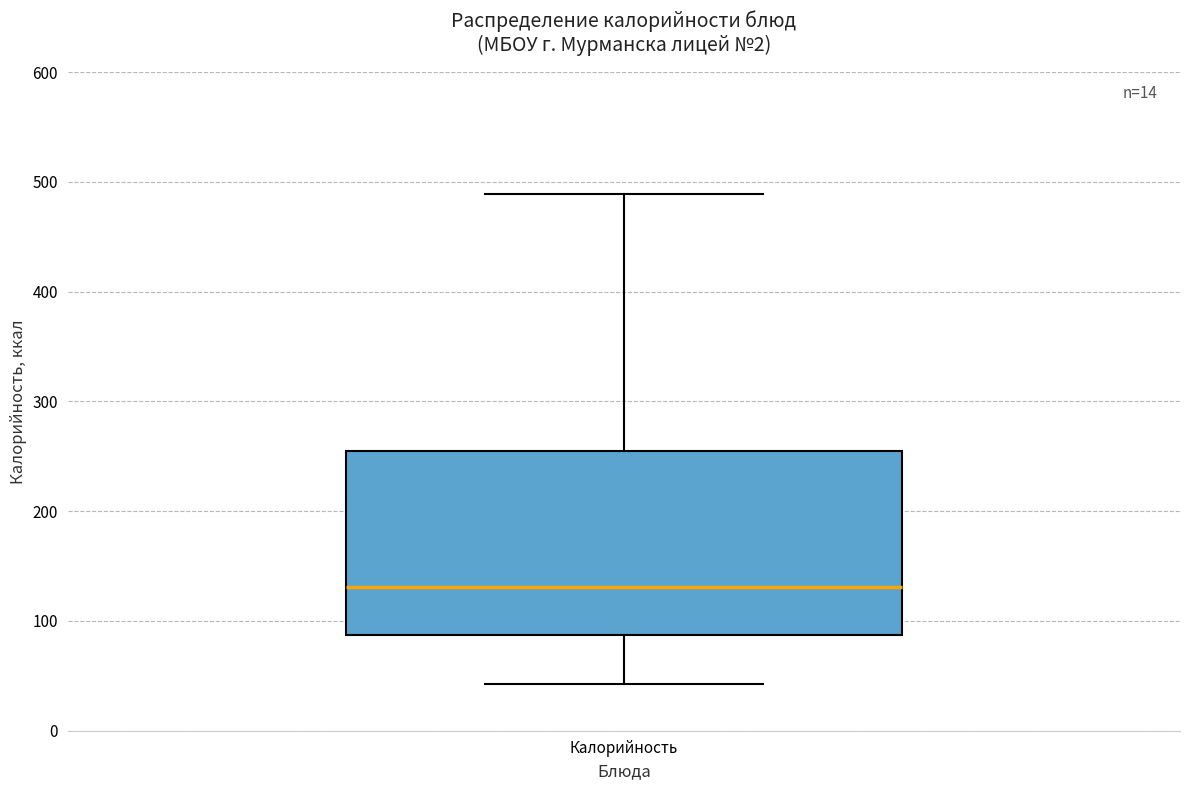

Read this box plot against the y-axis: the position of the median line, the range covered by the box, and the ends of both whiskers. The values are not printed on the chart, so give them approximately, as read against the axis.

median 130, box 90 to 250, whiskers 40 to 490